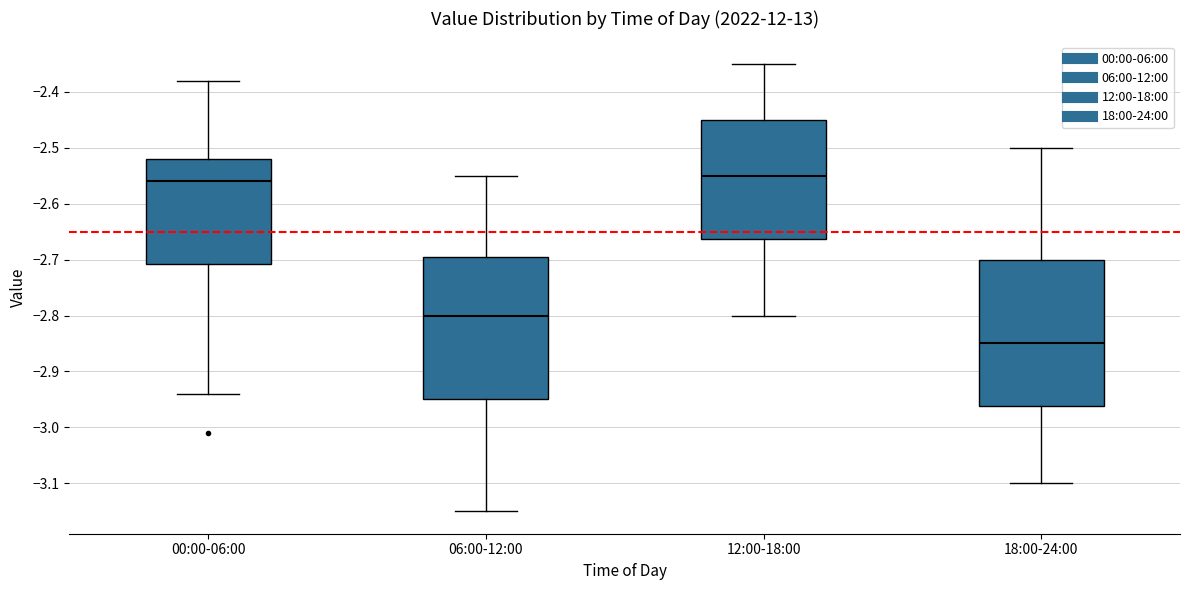

Reading left to right, read every box against the y-axis: the position of its median line, the range the box covers, and the ends of its whiskers. The values are not printed on the chart, so give them approximately, as read against the axis.

00:00-06:00: median -2.56, box -2.71 to -2.52, whiskers -2.94 to -2.38
06:00-12:00: median -2.80, box -2.95 to -2.69, whiskers -3.15 to -2.55
12:00-18:00: median -2.55, box -2.66 to -2.45, whiskers -2.80 to -2.35
18:00-24:00: median -2.85, box -2.96 to -2.70, whiskers -3.10 to -2.50